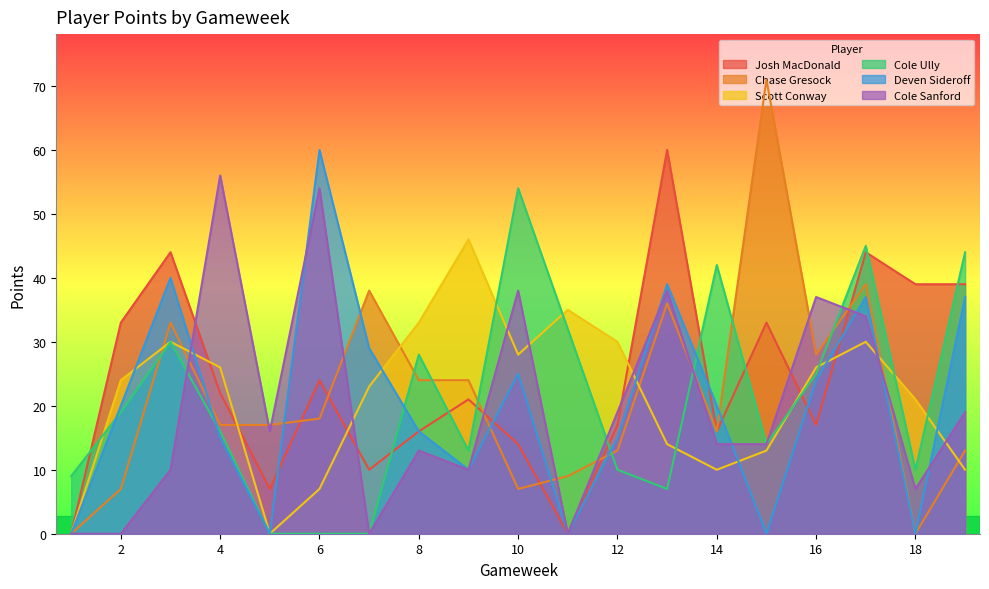

Reading left to right, what are all the values shown in this chart?

Josh MacDonald: 1=0	2=33	3=44	4=22	5=7	6=24	7=10	8=16	9=21	10=14	11=0	12=17	13=60	14=16	15=33	16=17	17=44	18=39	19=39
Chase Gresock: 1=0	2=7	3=33	4=17	5=17	6=18	7=38	8=24	9=24	10=7	11=9	12=13	13=36	14=16	15=71	16=28	17=39	18=0	19=13
Scott Conway: 1=0	2=24	3=30	4=26	5=0	6=7	7=23	8=33	9=46	10=28	11=35	12=30	13=14	14=10	15=13	16=26	17=30	18=21	19=10
Cole Ully: 1=9	2=19	3=30	4=16	5=0	6=0	7=0	8=28	9=13	10=54	11=32	12=10	13=7	14=42	15=14	16=25	17=45	18=10	19=44
Deven Sideroff: 1=0	2=20	3=40	4=15	5=0	6=60	7=29	8=16	9=10	10=25	11=0	12=15	13=39	14=20	15=0	16=24	17=37	18=0	19=37
Cole Sanford: 1=0	2=0	3=10	4=56	5=16	6=54	7=0	8=13	9=10	10=38	11=0	12=19	13=38	14=14	15=14	16=37	17=34	18=7	19=19